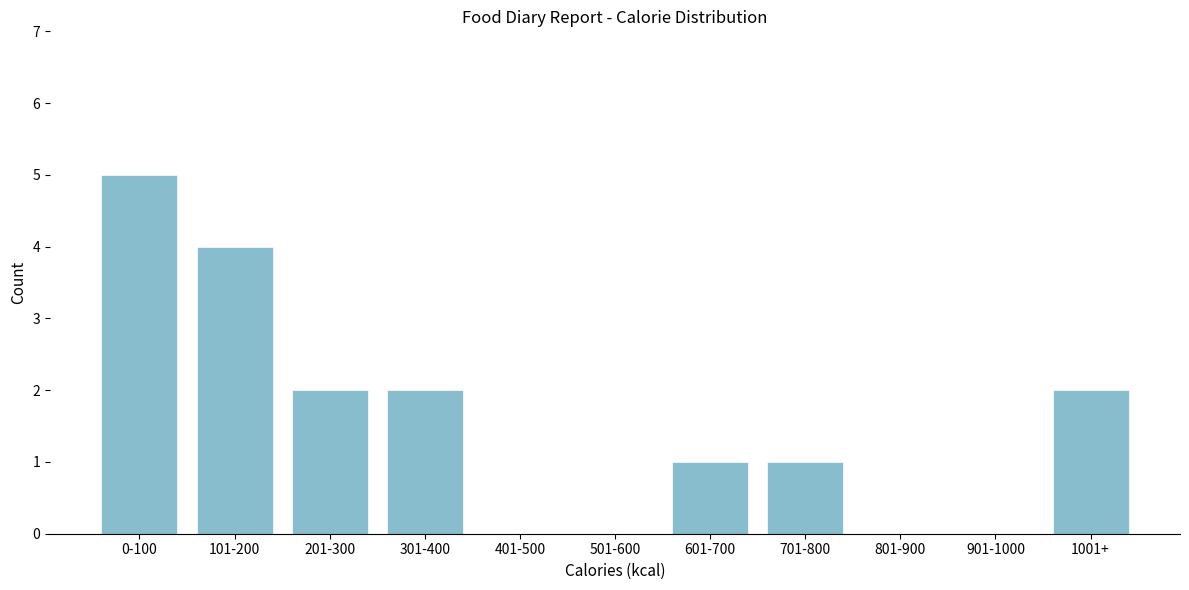

Reading left to right, list all the values displayed in this chart.

0-100=5	101-200=4	201-300=2	301-400=2	401-500=0	501-600=0	601-700=1	701-800=1	801-900=0	901-1000=0	1001+=2